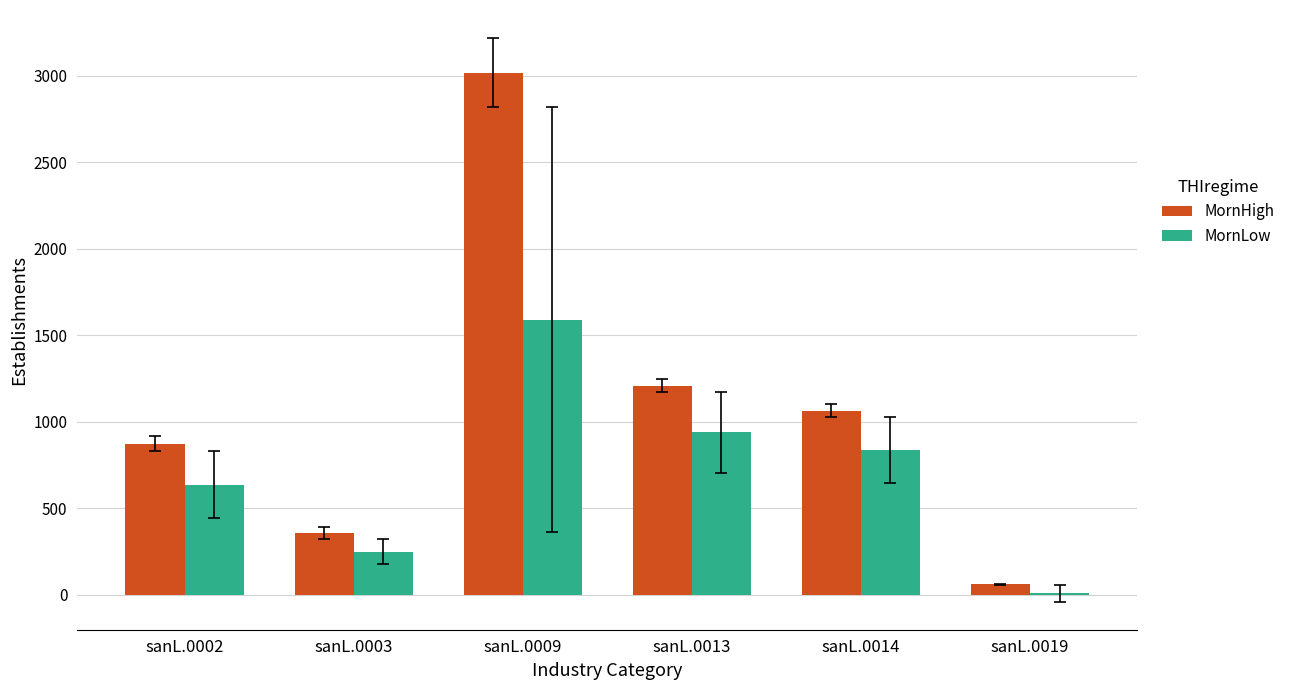

Is it true that MornHigh equals 1209 at sanL.0013?

True